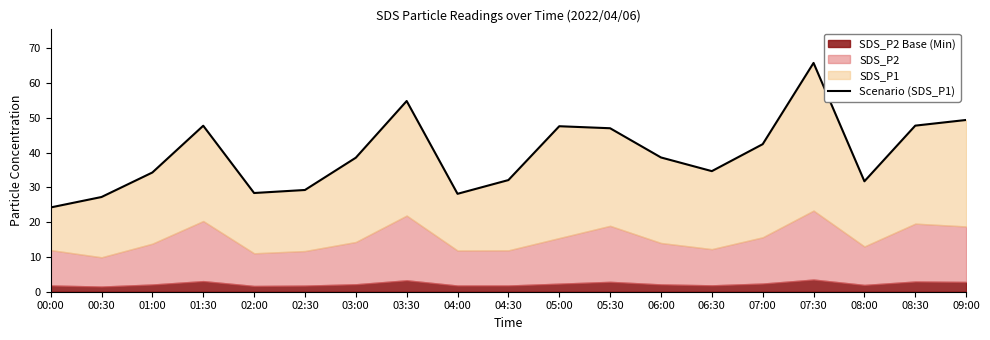

True or false: the data shows 21.6 at 08:30.

False